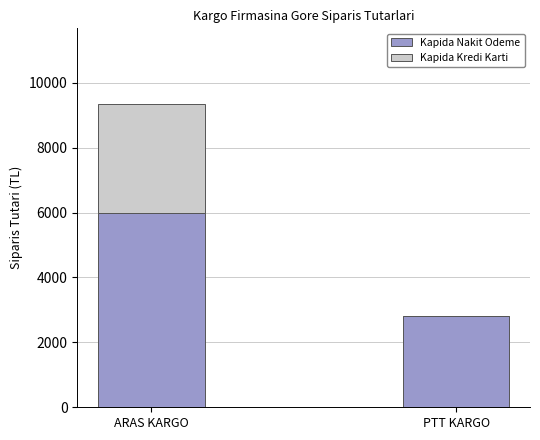

The Kapida Nakit Odeme series shows 1836 at PTT KARGO. True or false?

False